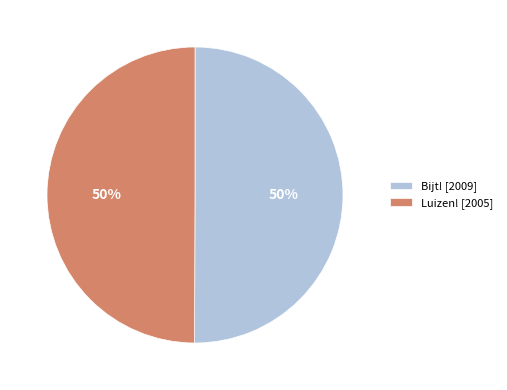

Is it true that Luizen! is 50% of the pie?

True